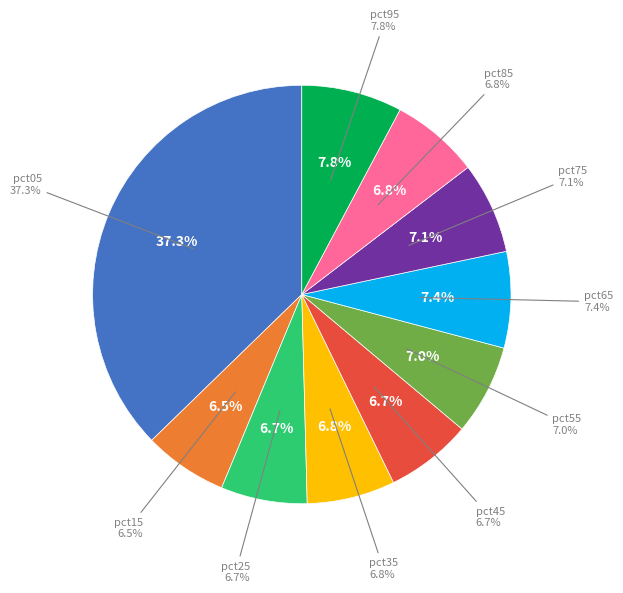

Count the number of slices in the pie.

10